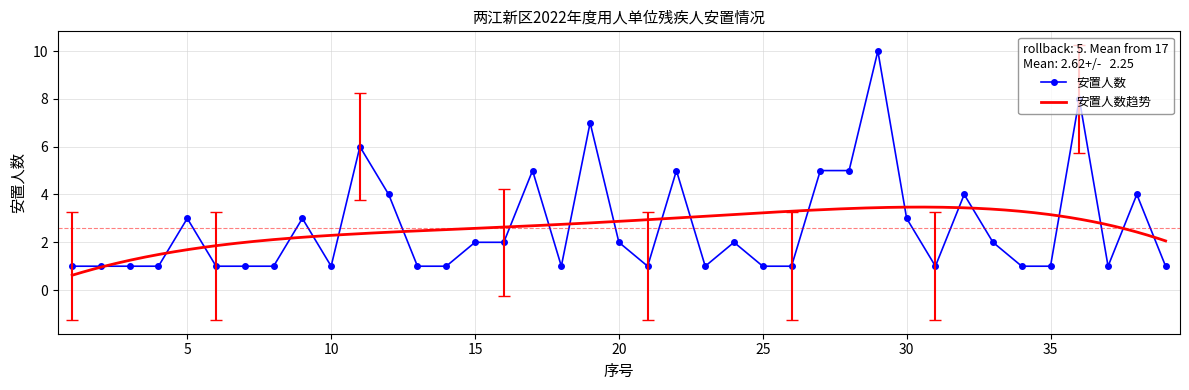

What is the difference between the maximum and minimum values?

9